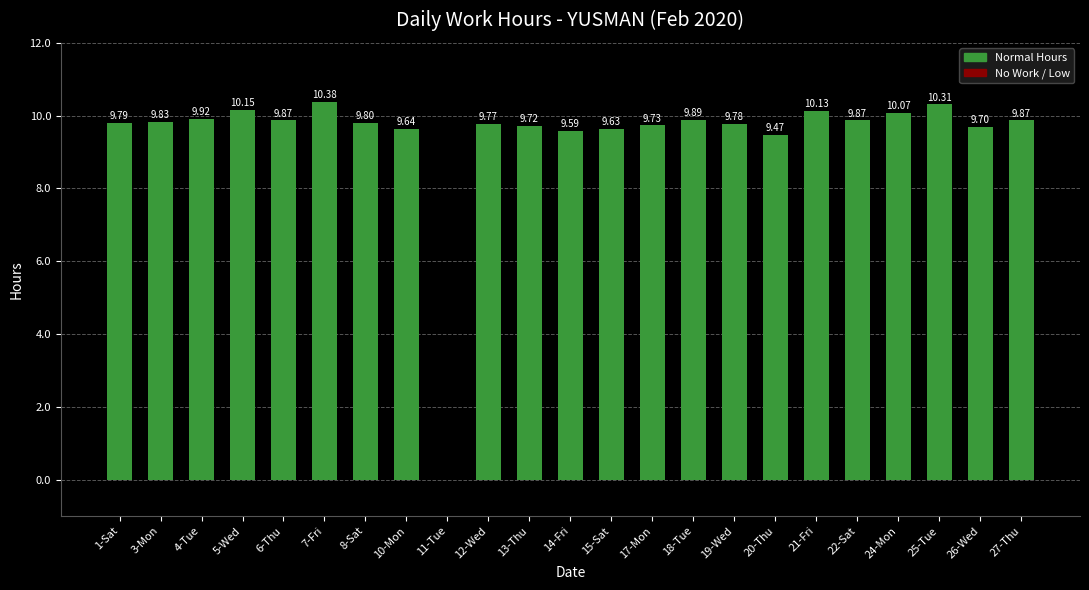

True or false: the data shows 9.7 at 13-Thu.

True